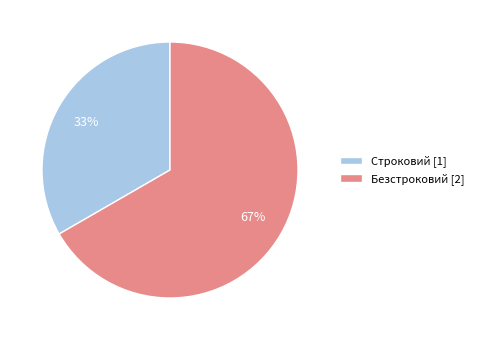

What is the smallest slice in the pie chart?

Строковий